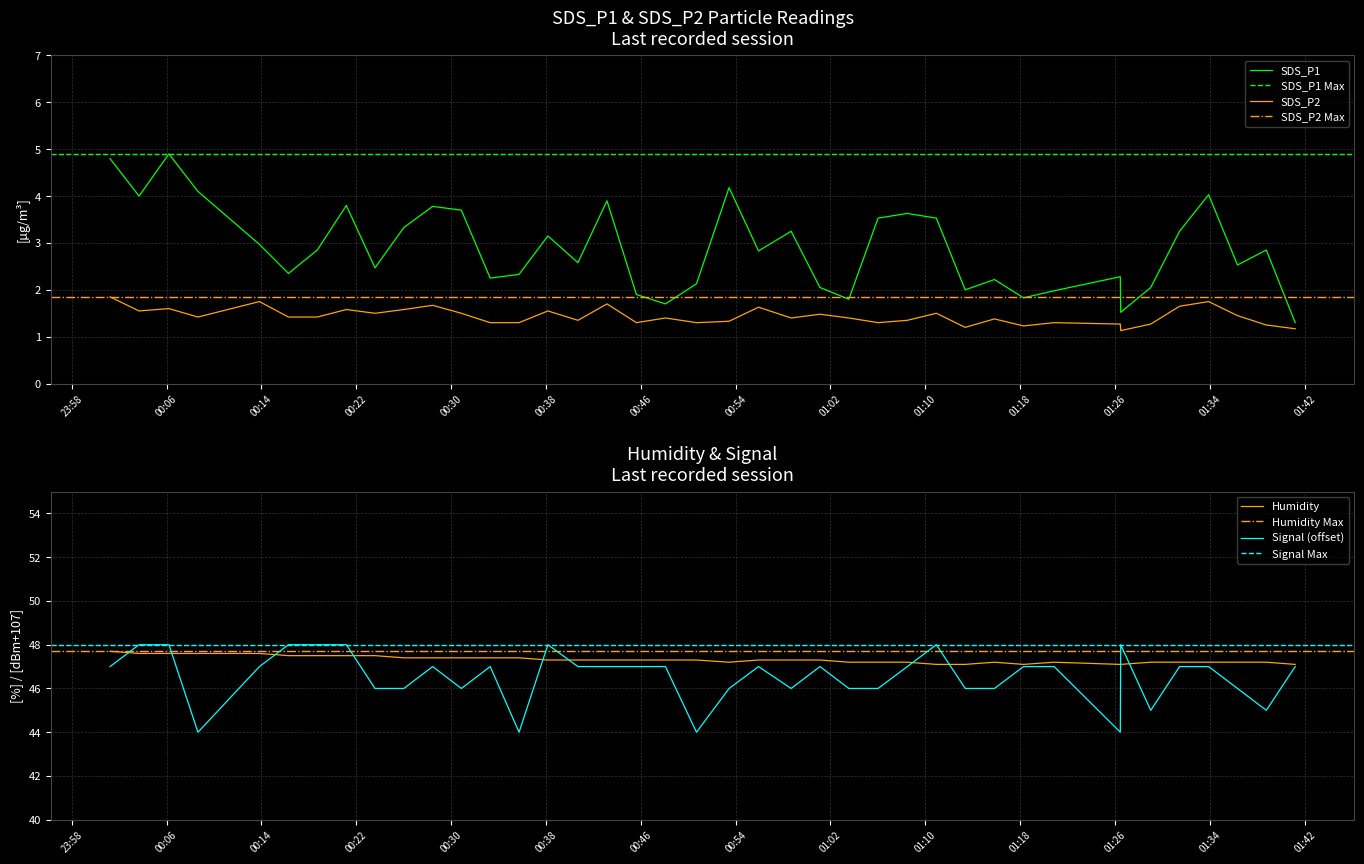

At which category does the chart reach its minimum across all series?

2022/05/14 01:26:29